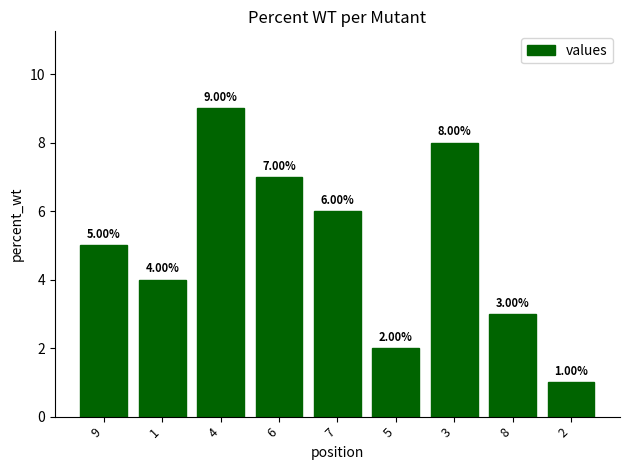

At which label is the value closest to 5?

9